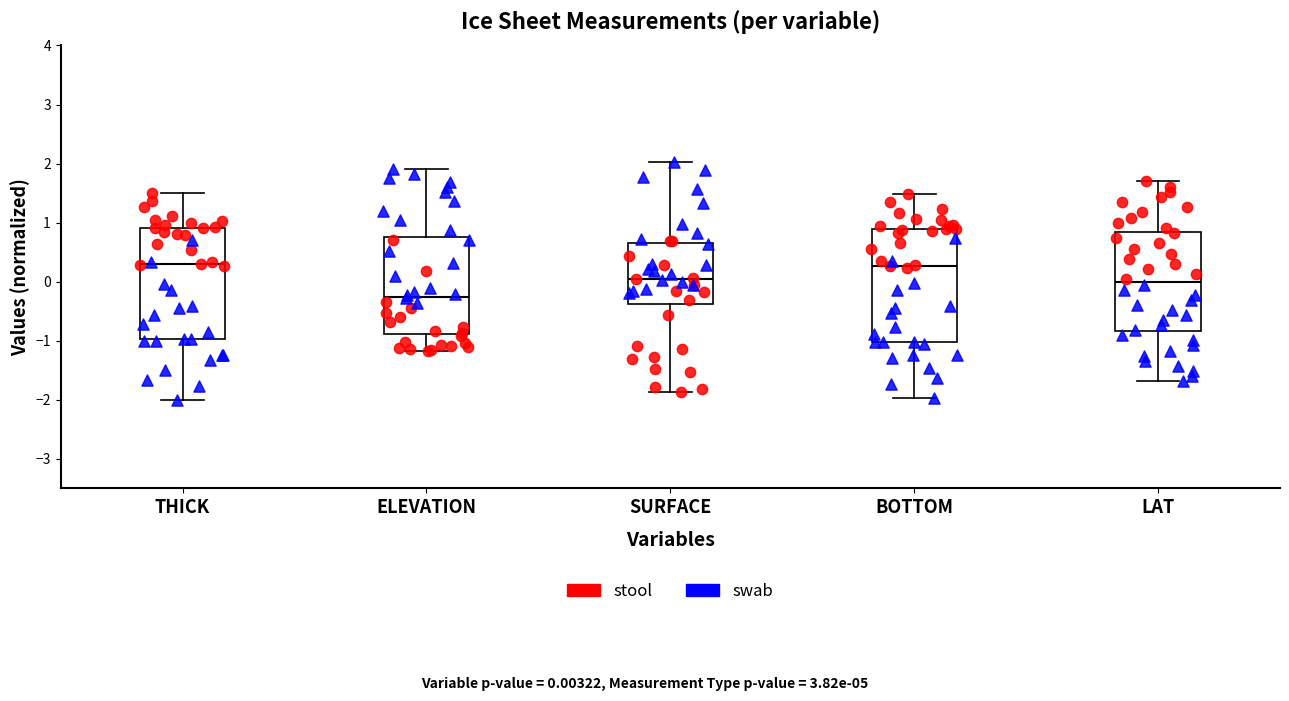

Reading left to right, transcribe this box plot: for each box, give where its median line is, the range the box spans, and where its two whiskers end, as read against the y-axis. The values are not printed on the chart, so give them approximately, as read against the axis.

THICK: median 0.3, box -1.0 to 0.9, whiskers -2.0 to 1.5
ELEVATION: median -0.3, box -0.9 to 0.8, whiskers -1.2 to 1.9
SURFACE: median 0.0, box -0.4 to 0.7, whiskers -1.9 to 2.0
BOTTOM: median 0.3, box -1.0 to 0.9, whiskers -2.0 to 1.5
LAT: median 0.0, box -0.8 to 0.8, whiskers -1.7 to 1.7